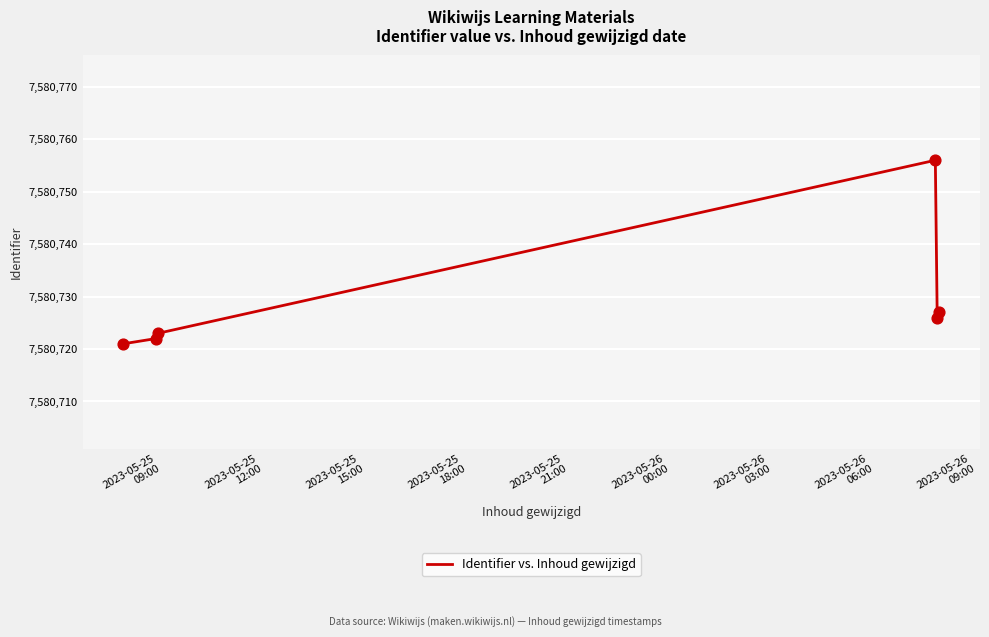

True or false: there are more than 0 points higher than both neighbors.

True